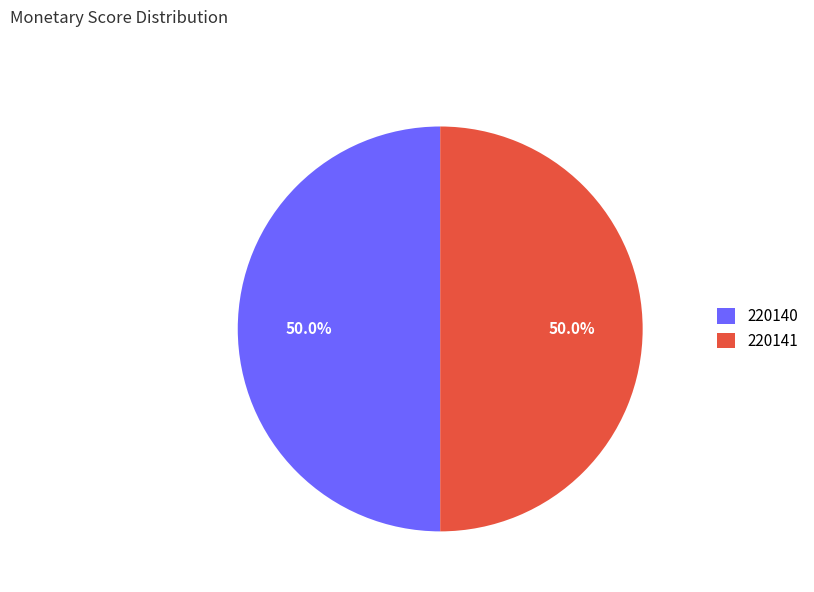

Combined, what portion of the pie is 220141 and 220140?

100.0%